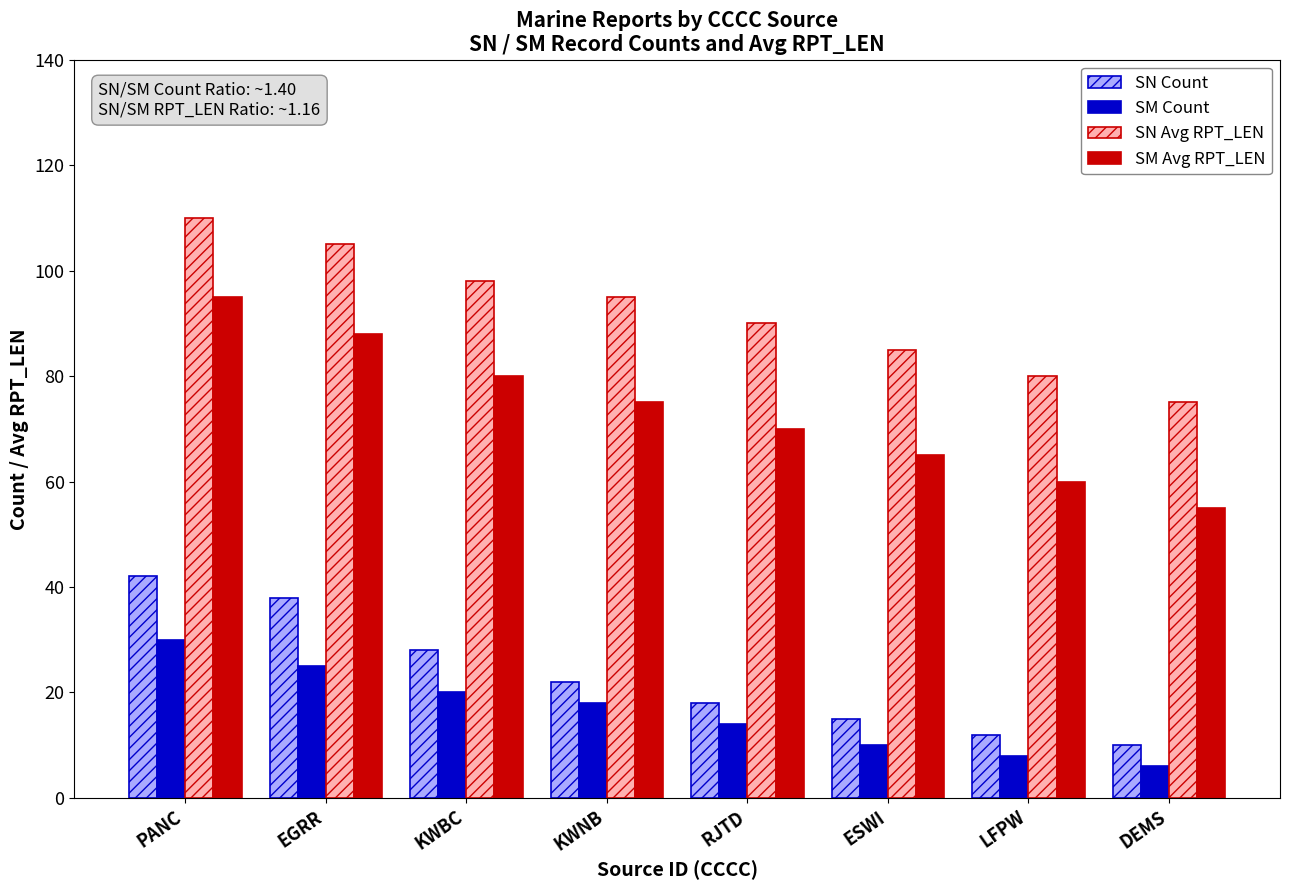

The value of SN Avg RPT_LEN at EGRR is 154. True or false?

False